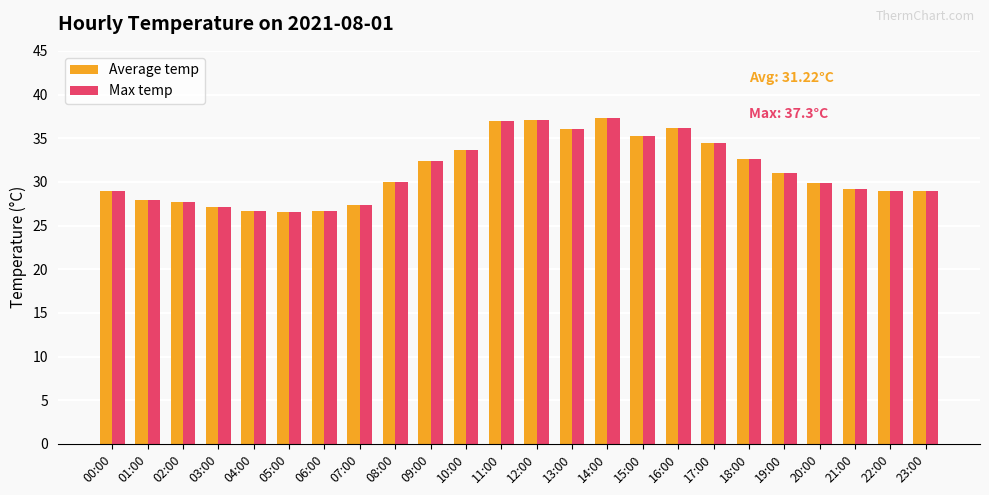

What is the smallest value displayed?

26.6